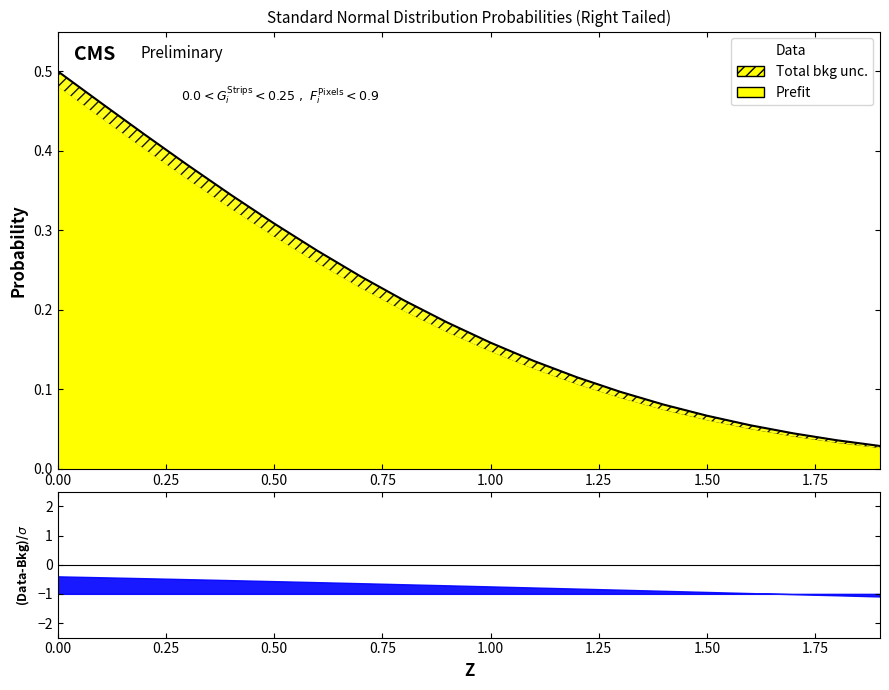

What is the value of the 3rd point from the left?

0.4